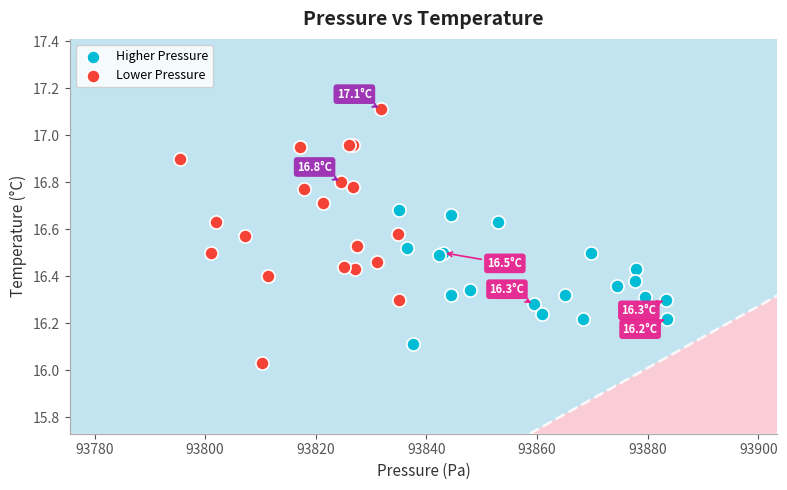

Which series contains the lowest Y value?

Lower Pressure